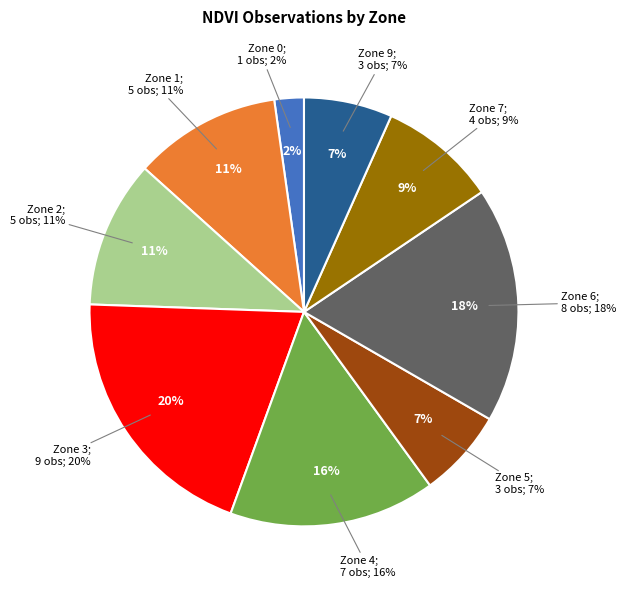

What percentage is NOT represented by Zone 3?

80.0%